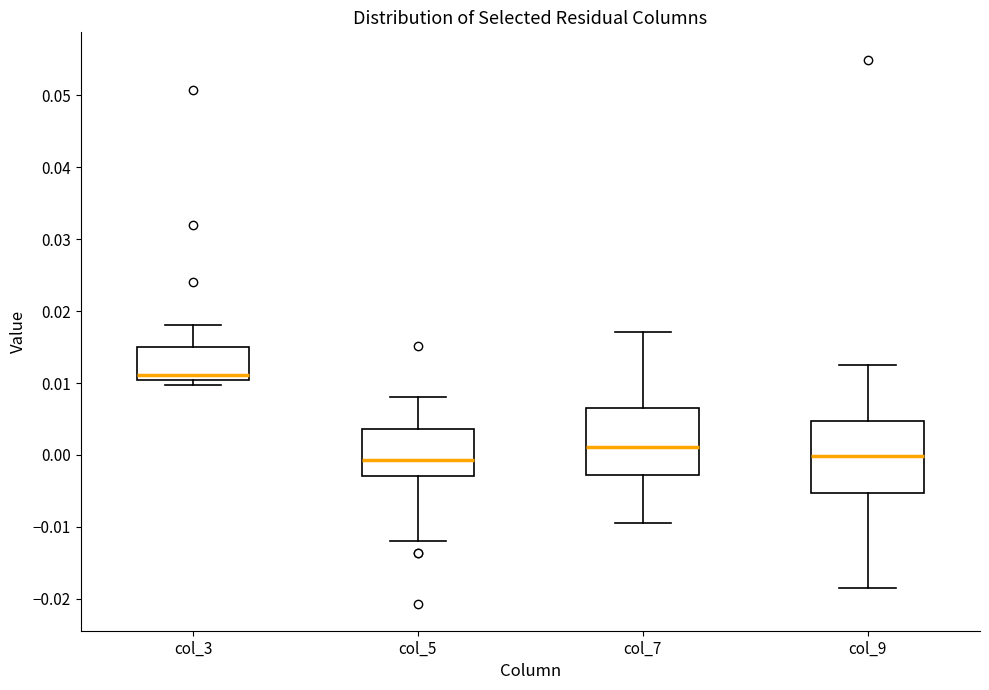

Reading left to right, read every box against the y-axis: the position of its median line, the range the box covers, and the ends of its whiskers. The values are not printed on the chart, so give them approximately, as read against the axis.

col_3: median 0.011, box 0.010 to 0.015, whiskers 0.010 (just below the box's lower edge) to 0.018
col_5: median -0.001, box -0.003 to 0.004, whiskers -0.012 to 0.008
col_7: median 0.001, box -0.003 to 0.007, whiskers -0.010 to 0.017
col_9: median 0.000, box -0.005 to 0.005, whiskers -0.018 to 0.012